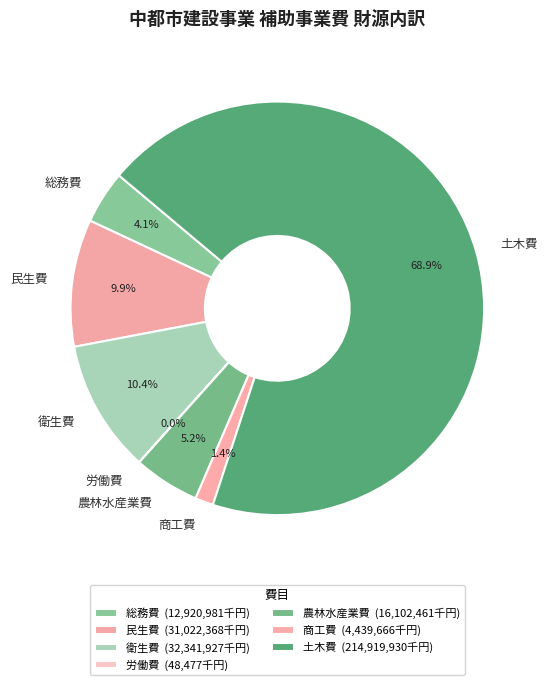

Is the sum of 農林水産業費 and 土木費 greater than half?

Yes